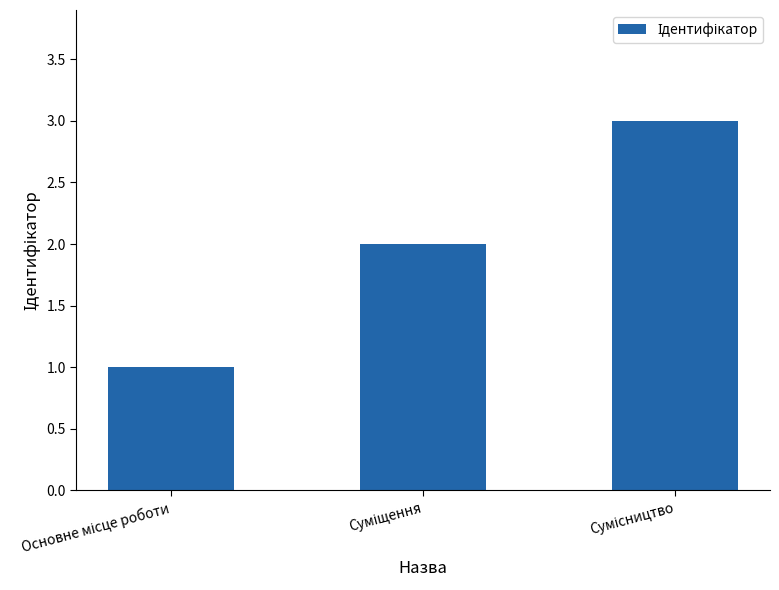

What is the sum of all values?

6